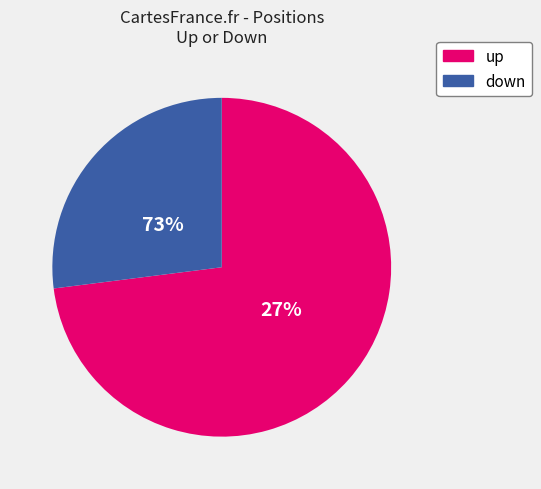

Which category has the biggest portion of the pie?

up